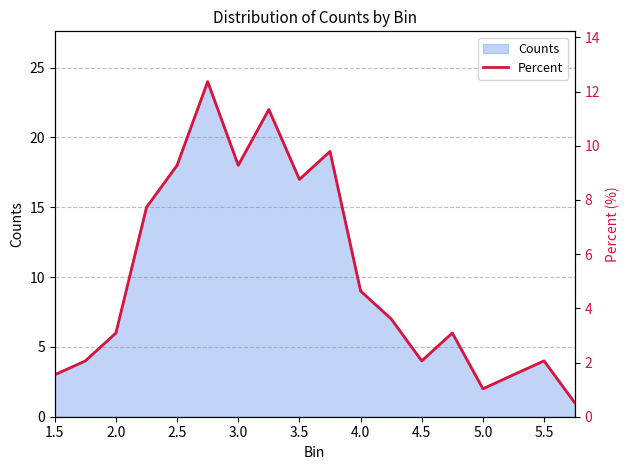

True or false: Counts has a value of 29 at 2.5.

False